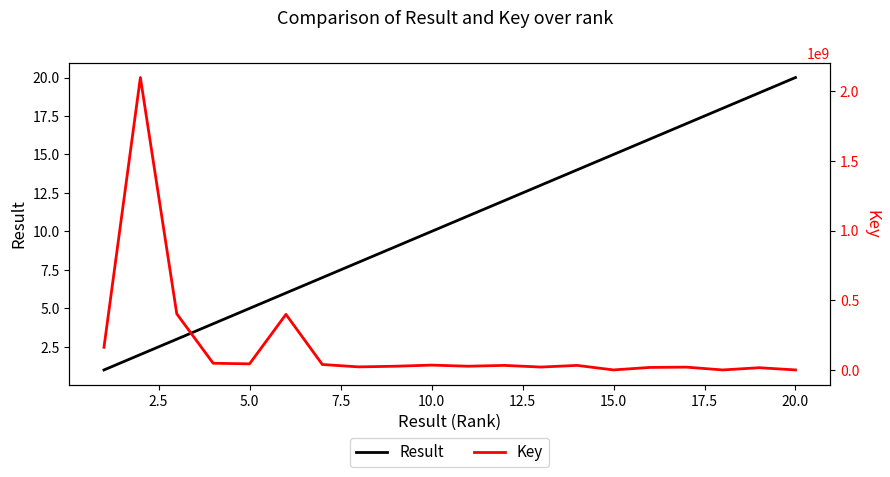

What is the difference between the maximum and minimum values in the Result series?

19